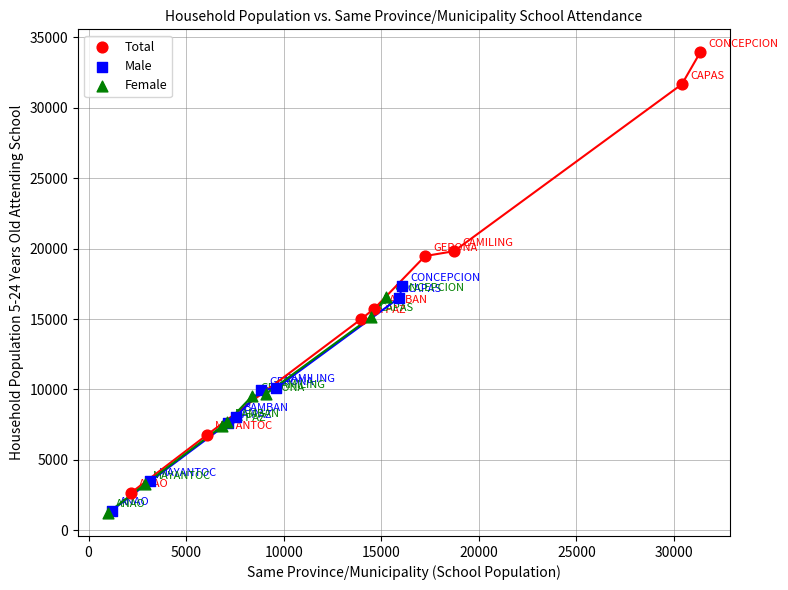

Which series has the largest Y range (max minus min)?

Total